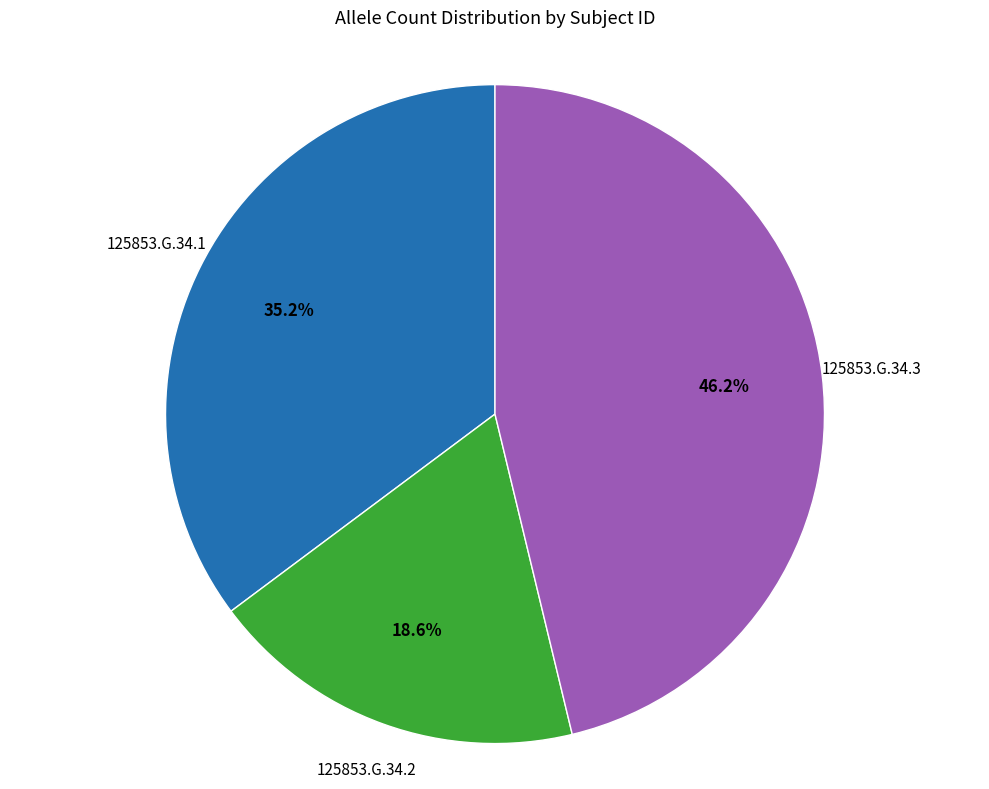

Rank the categories by value from lowest to highest.

125853.G.34.2, 125853.G.34.1, 125853.G.34.3